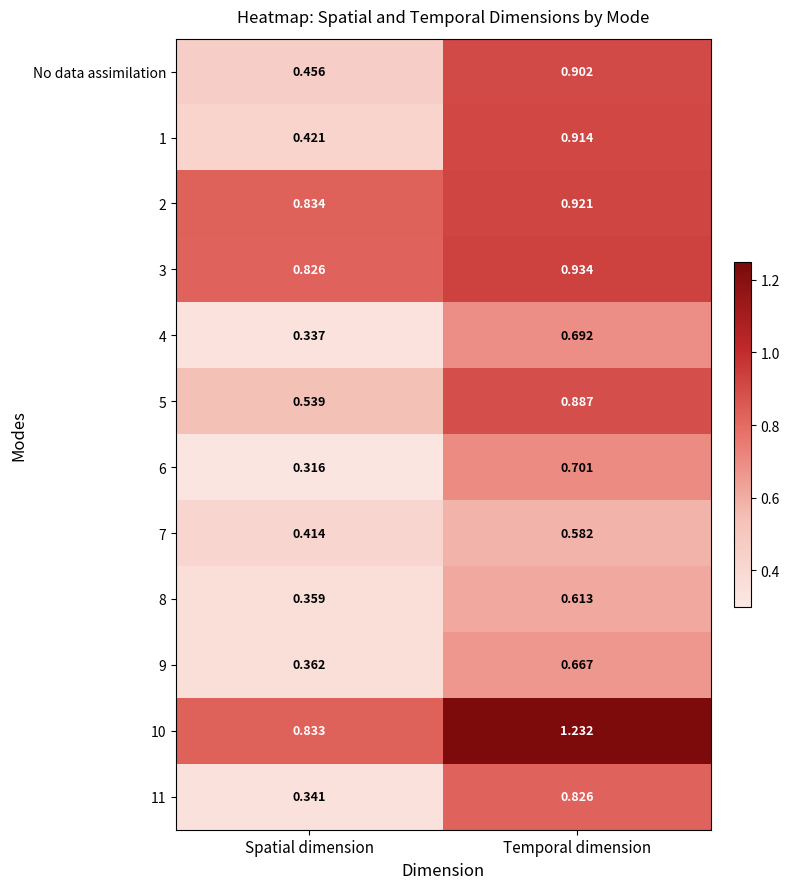

Count the number of categories in the chart.

2